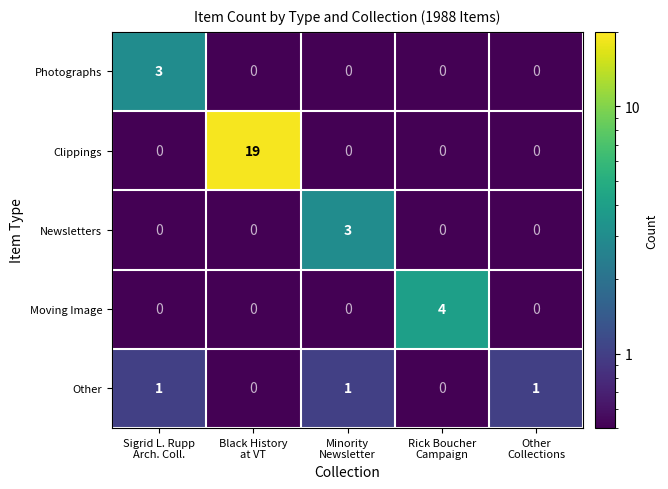

Reading left to right, what are all the values shown in this chart?

Photographs: 3	0	0	0	0
Clippings: 0	19	0	0	0
Newsletters: 0	0	3	0	0
Moving Image: 0	0	0	4	0
Other: 1	0	1	0	1